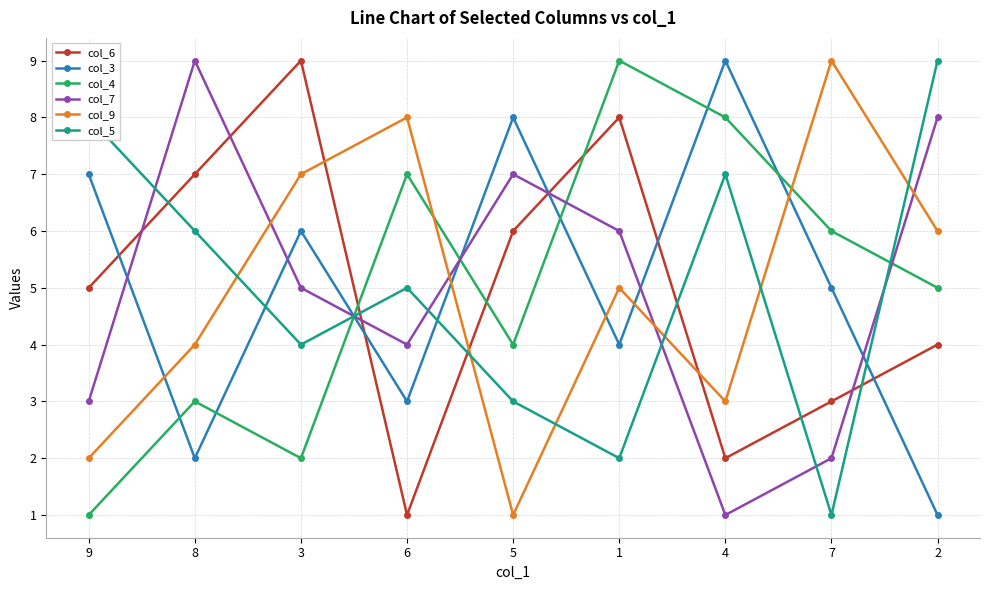

What is the highest value of the col_5 series?

9